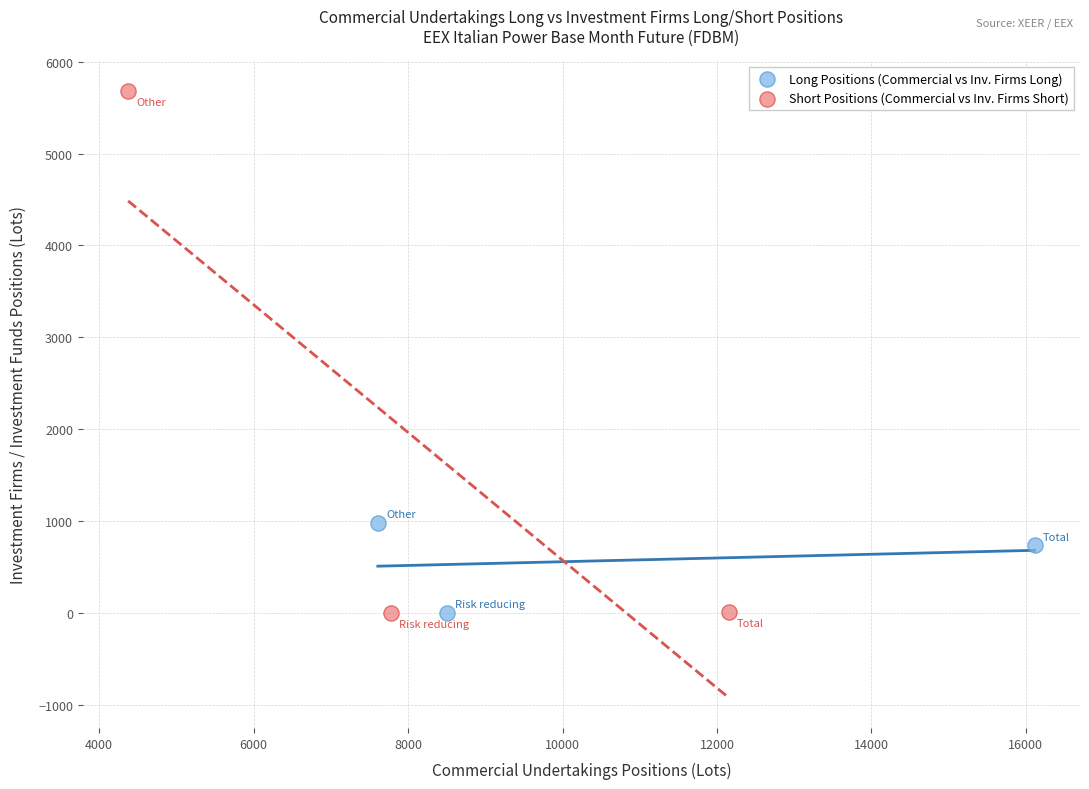

Which series has the widest spread of Y values?

Short Positions (Commercial vs Inv. Firms Short)